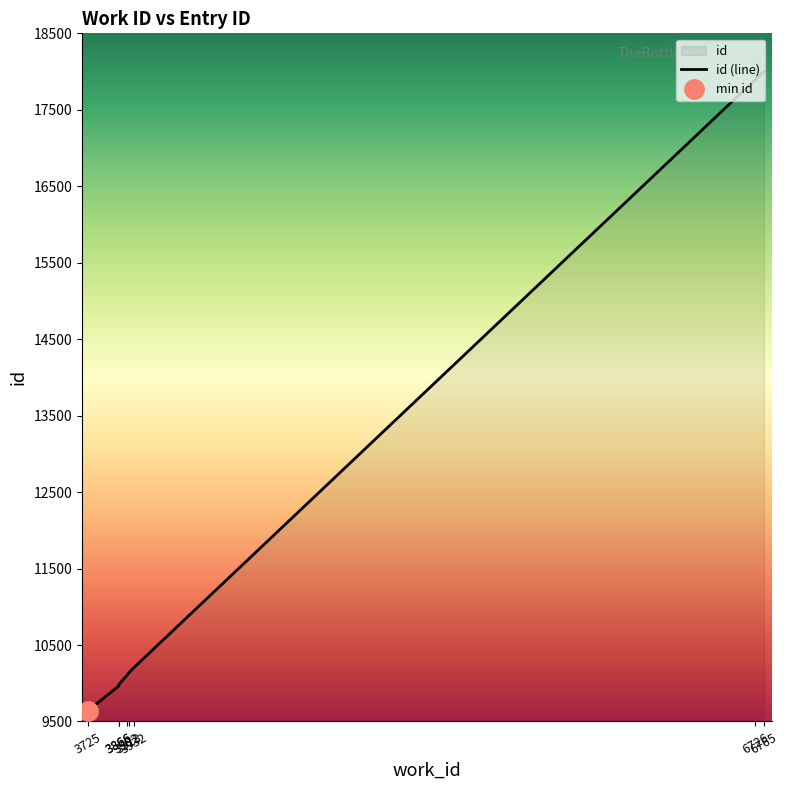

What is the difference between the maximum and minimum values?

8366